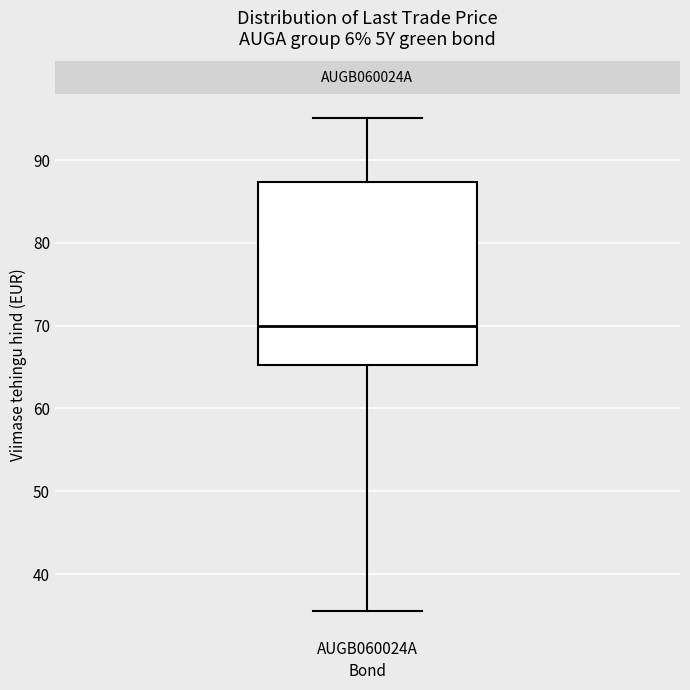

Transcribe this box plot: give where the median line is, the range the box spans, and where the two whiskers end, as read against the y-axis. The values are not printed on the chart, so give them approximately, as read against the axis.

median 70, box 65 to 87, whiskers 36 to 95